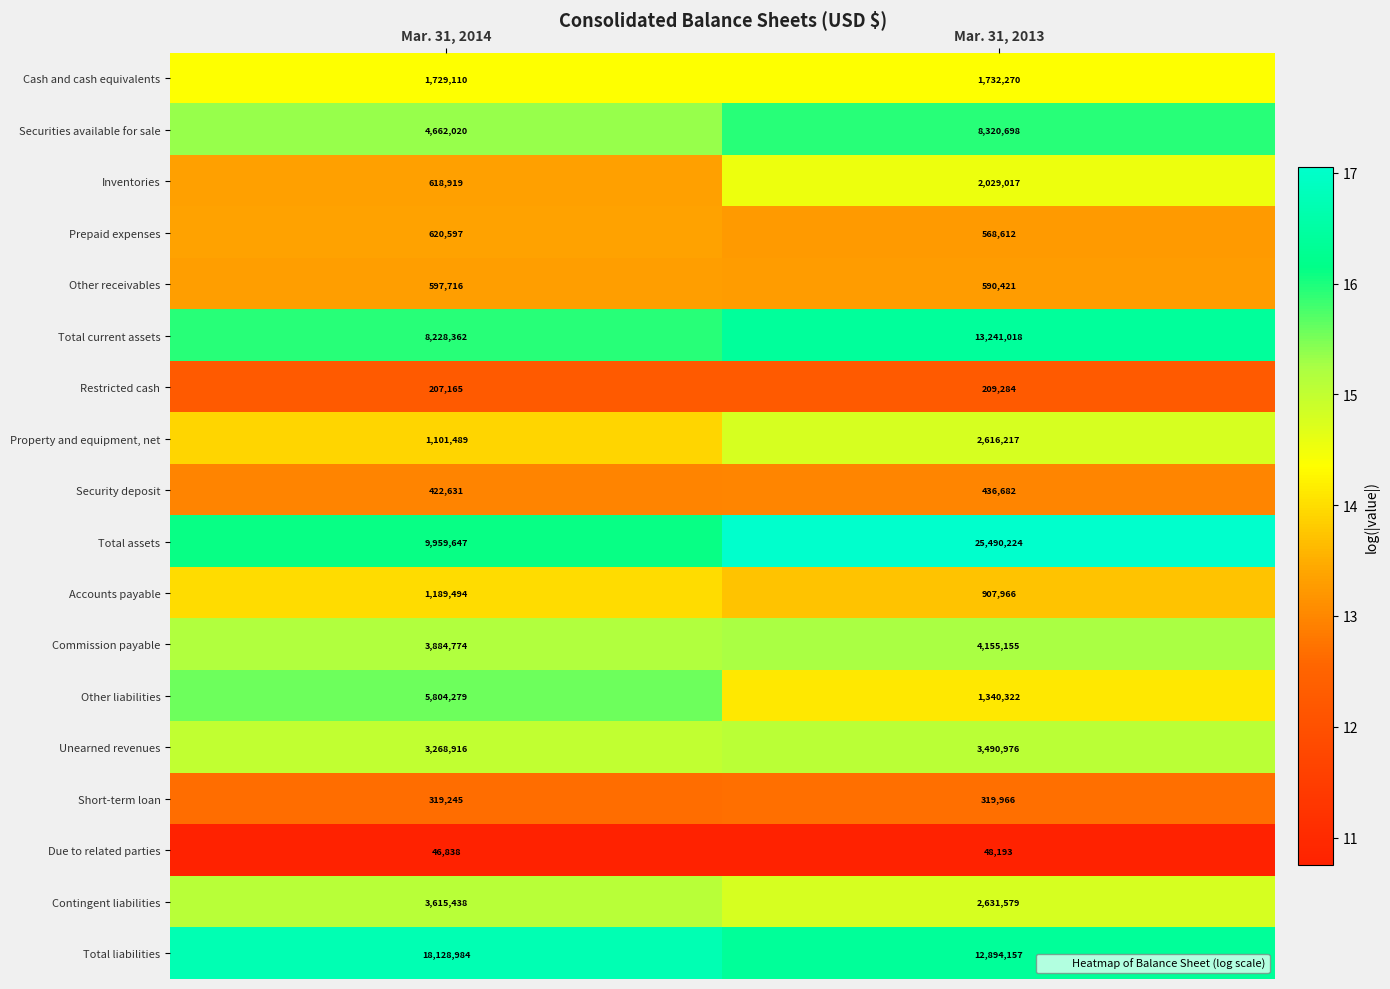

Which series has the largest range (max minus min)?

Total assets